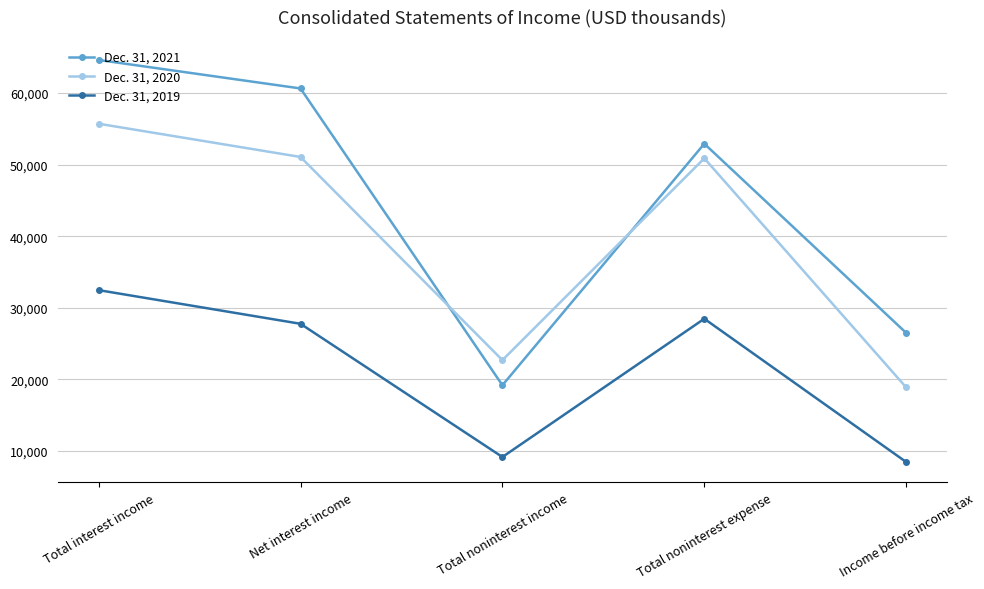

Which series has the largest range (max minus min)?

Dec. 31, 2021